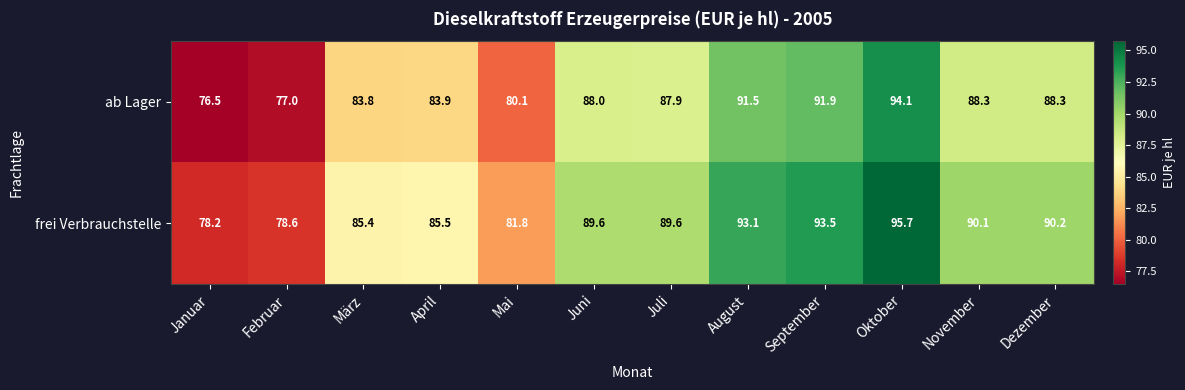

At which label is frei Verbrauchstelle closest to 86?

April